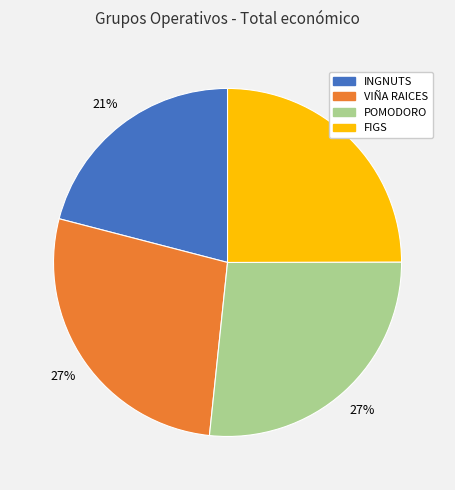

Which slice is the smallest?

INGNUTS